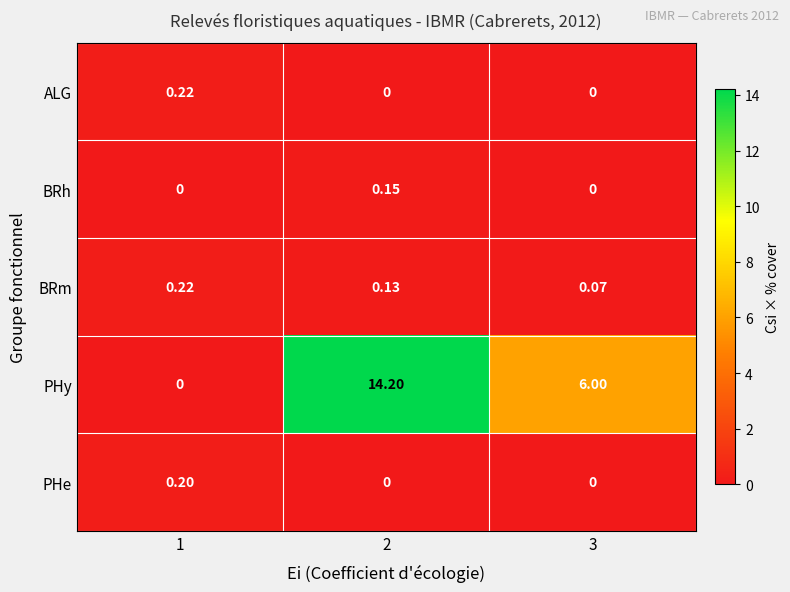

Which series has the largest range (max minus min)?

PHy